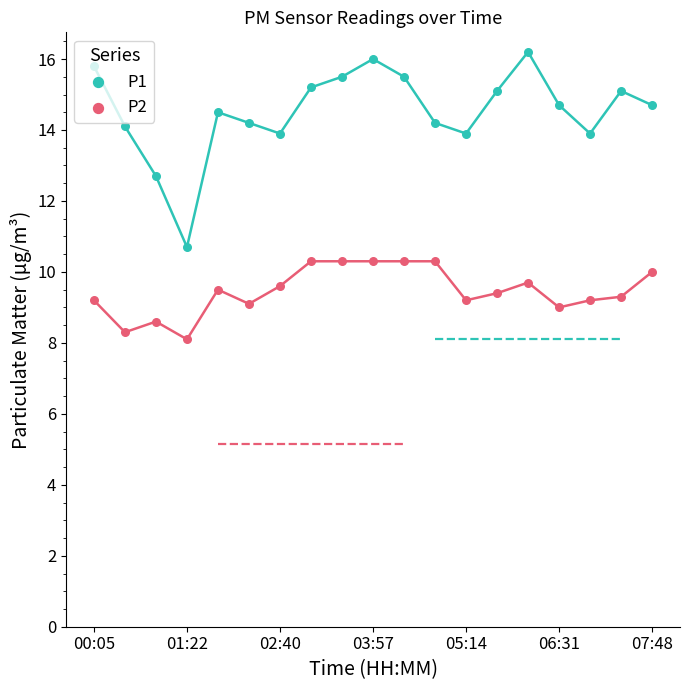

Which series has the largest total across all categories?

P1